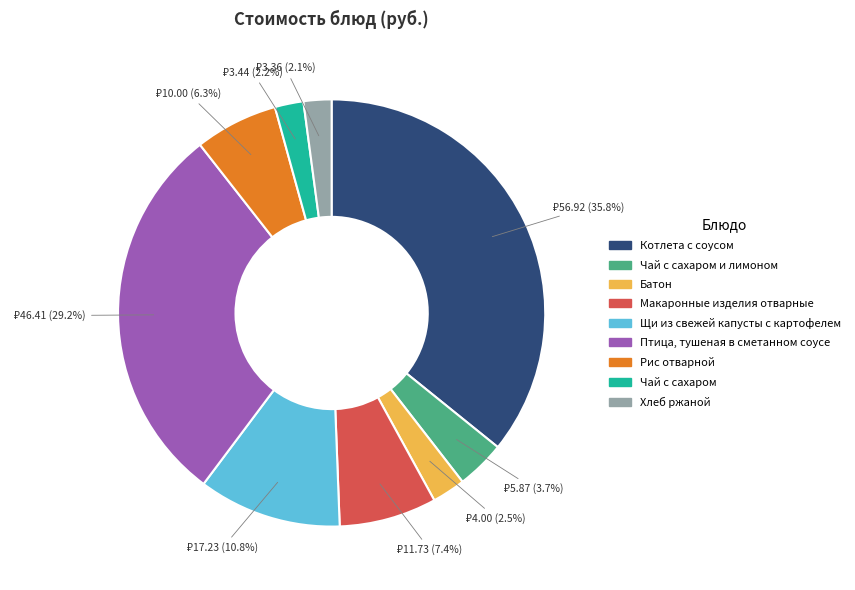

Does Чай с сахаром и лимоном represent more than half of the total?

No